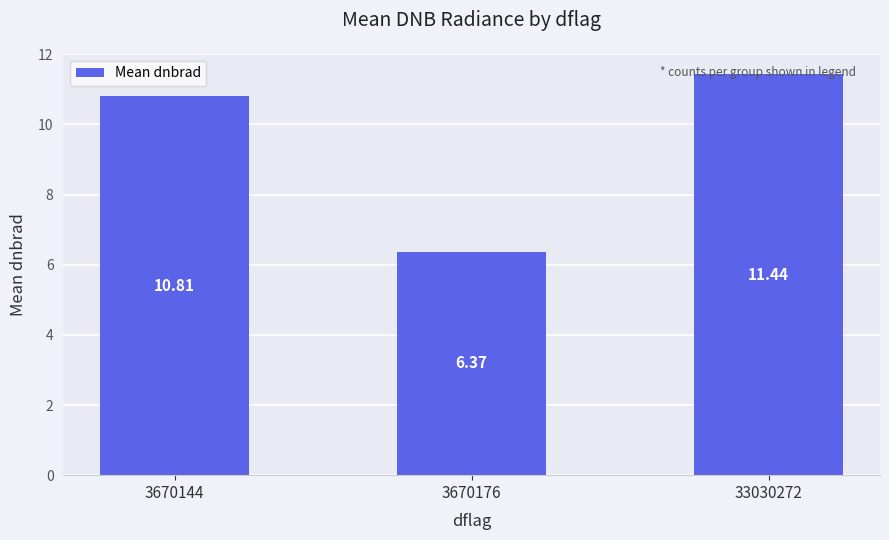

How many data points are less than 10?

1